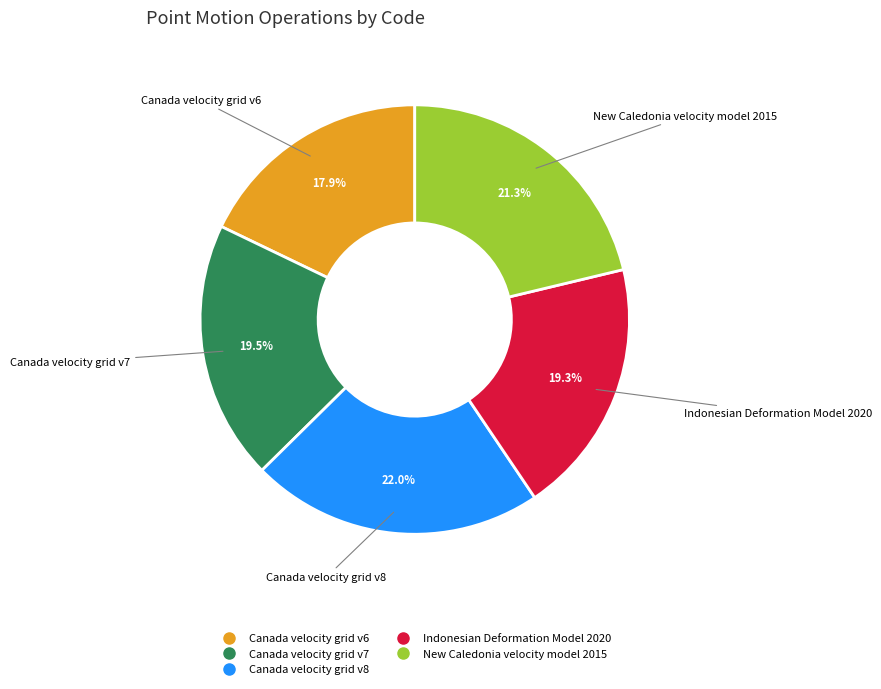

What percentage is the Canada velocity grid v8 slice, to the nearest percent?

22%